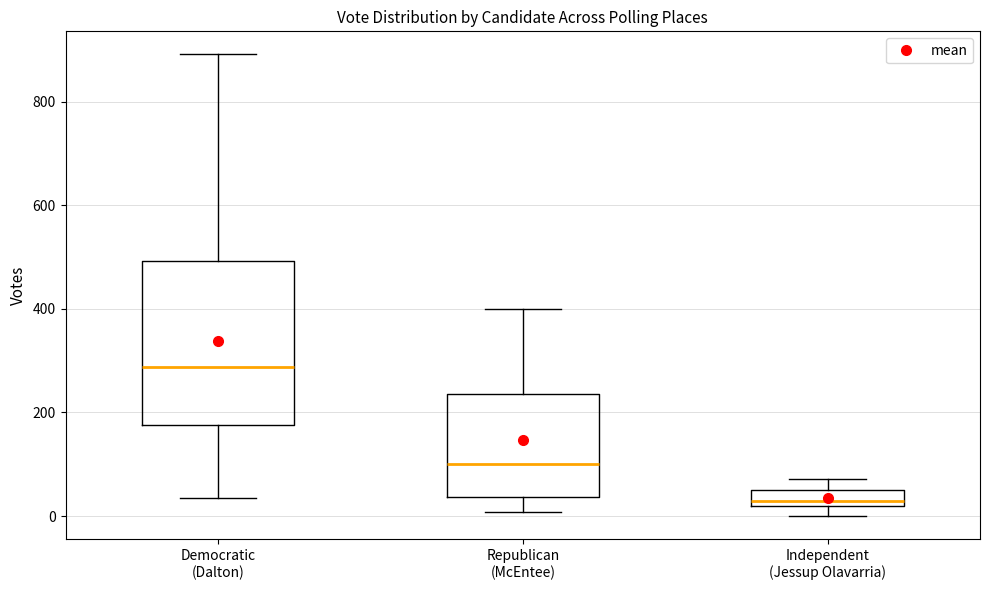

Which box has the lowest median line?

Independent (Jessup Olavarria)